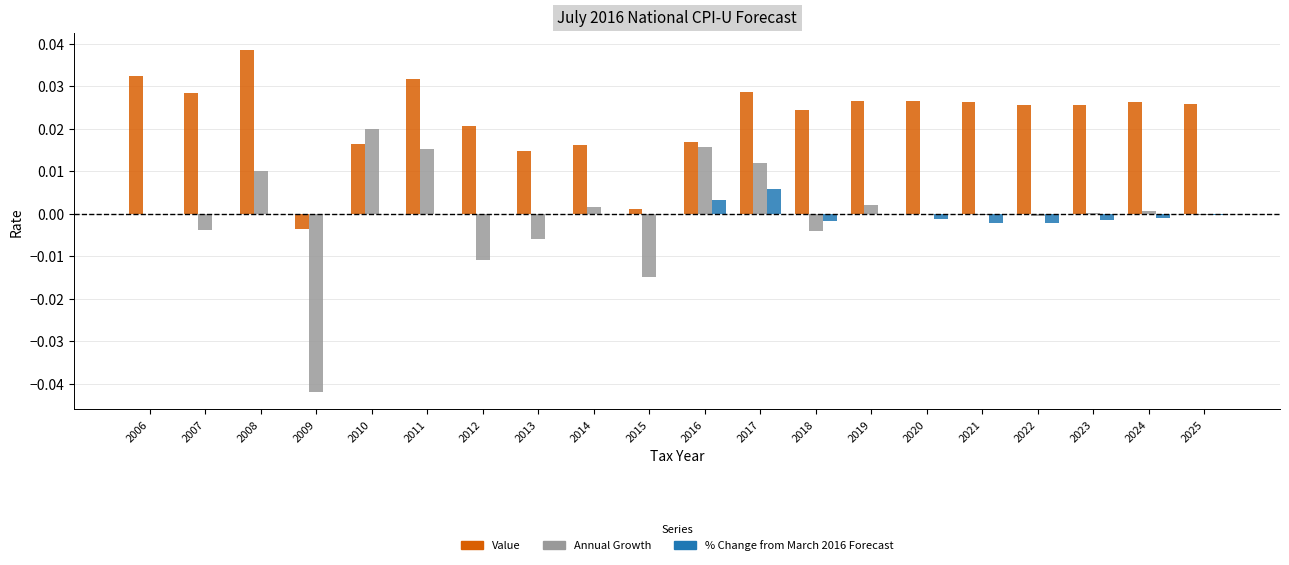

True or false: Annual Growth has a value of -0.0 at 2007.

True